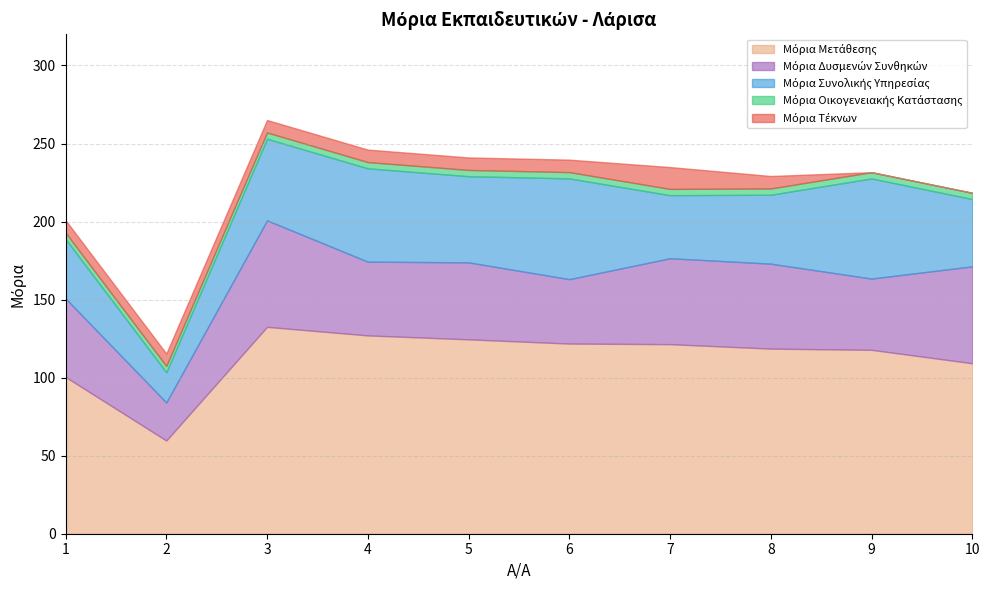

Is the value of Μόρια Τέκνων at 9 greater than the value of Μόρια Μετάθεσης at 5?

No